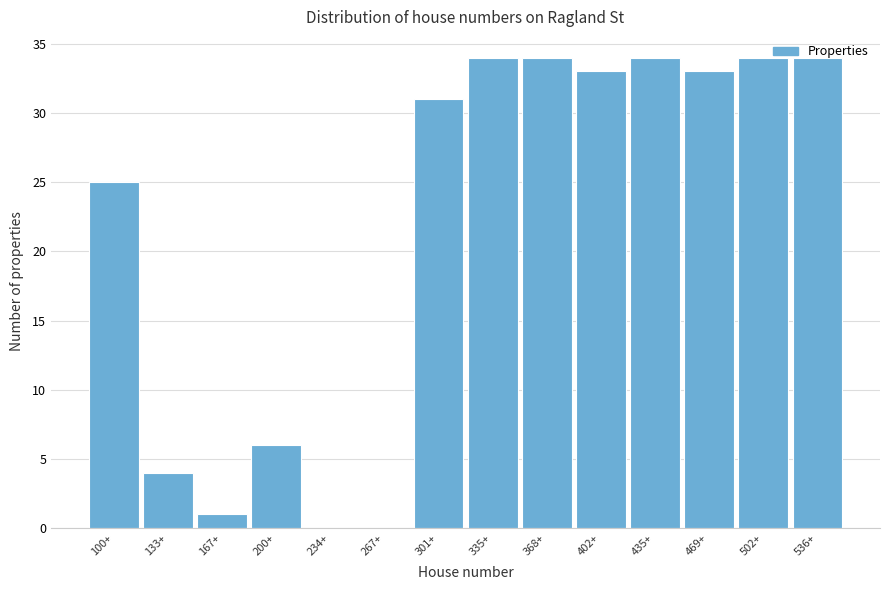

What is the sum of all values?

303